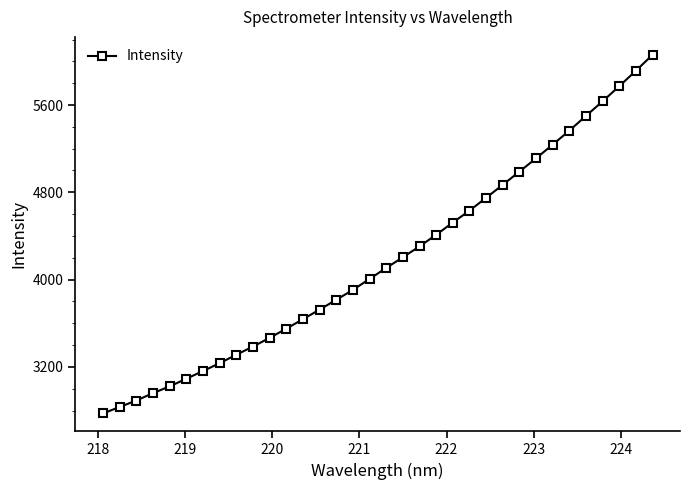

What is the average value?

4180.8